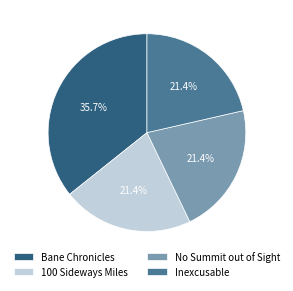

Do No Summit out of Sight and Bane Chronicles together represent more than half of the pie?

Yes